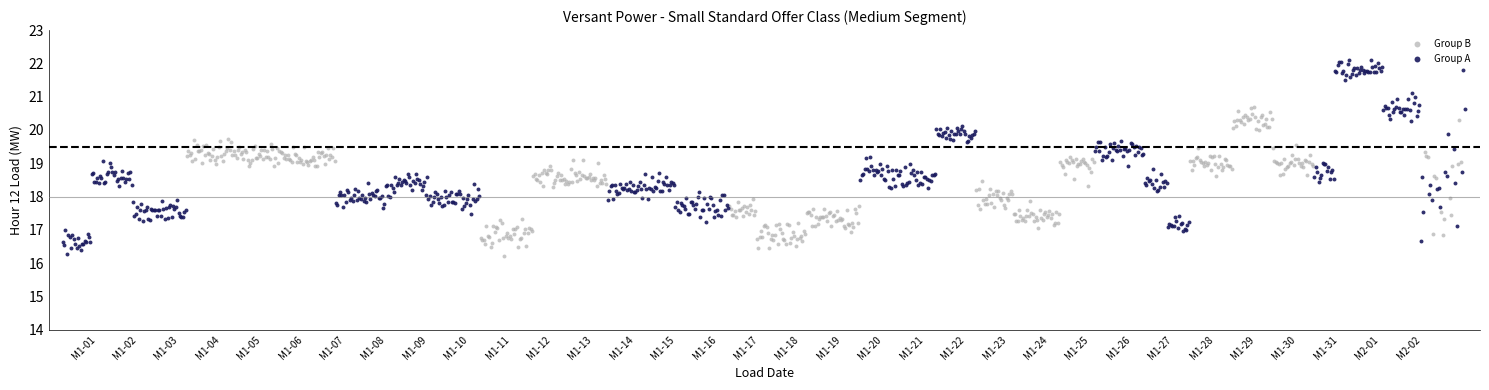

Which series reaches the maximum Y coordinate?

Group A